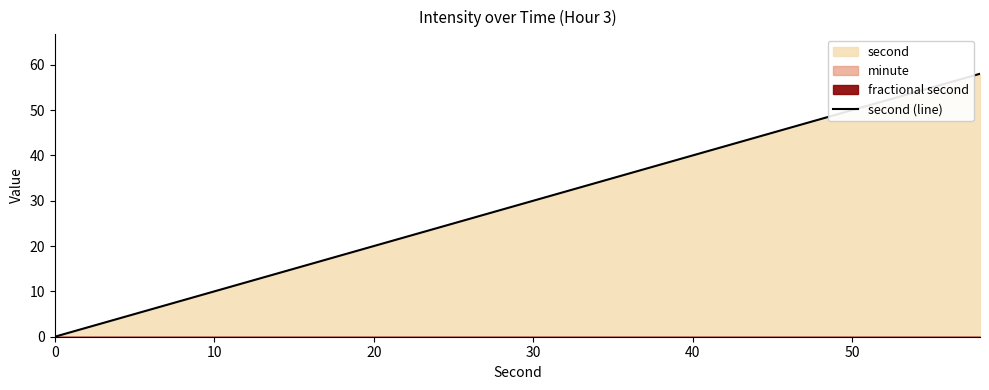

The value of second (line) at 30 is 41. True or false?

False